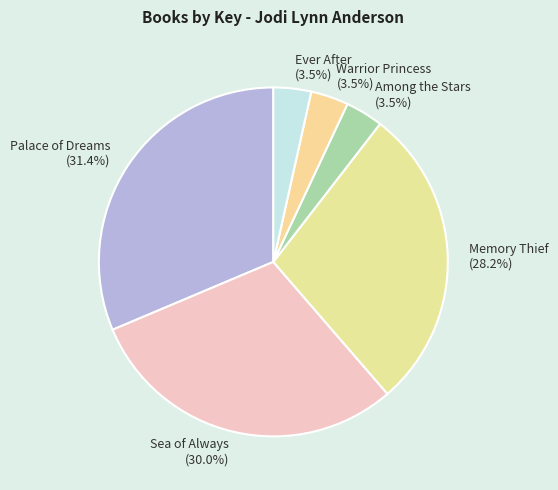

Count the number of slices in the pie.

6